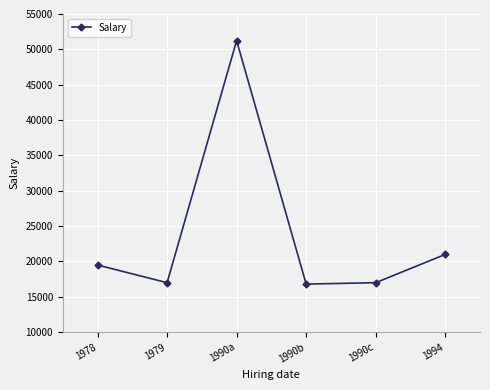

True or false: the data shows 31417 at 1994.

False